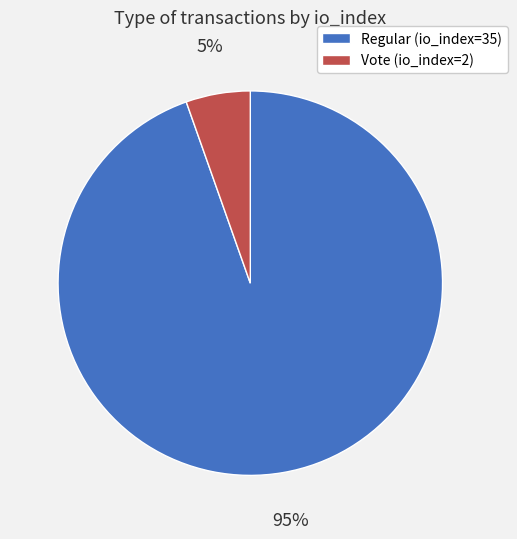

What is the largest slice in the pie chart?

Regular (io_index=35)